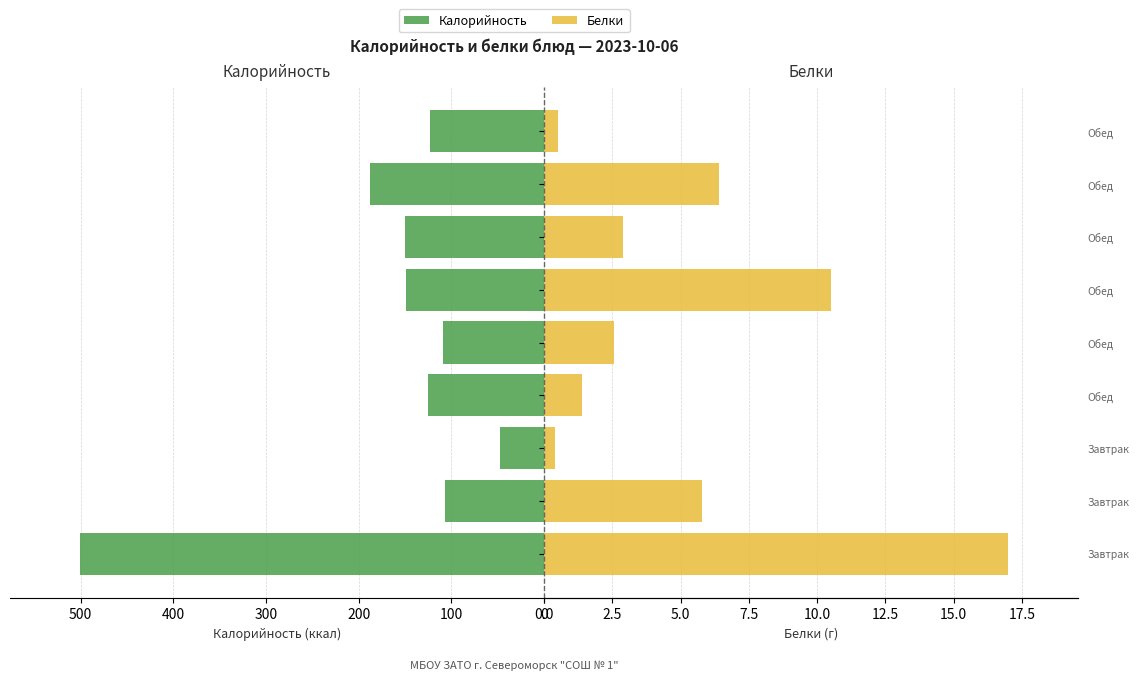

Read the Белки value at Завтрак.

0.4